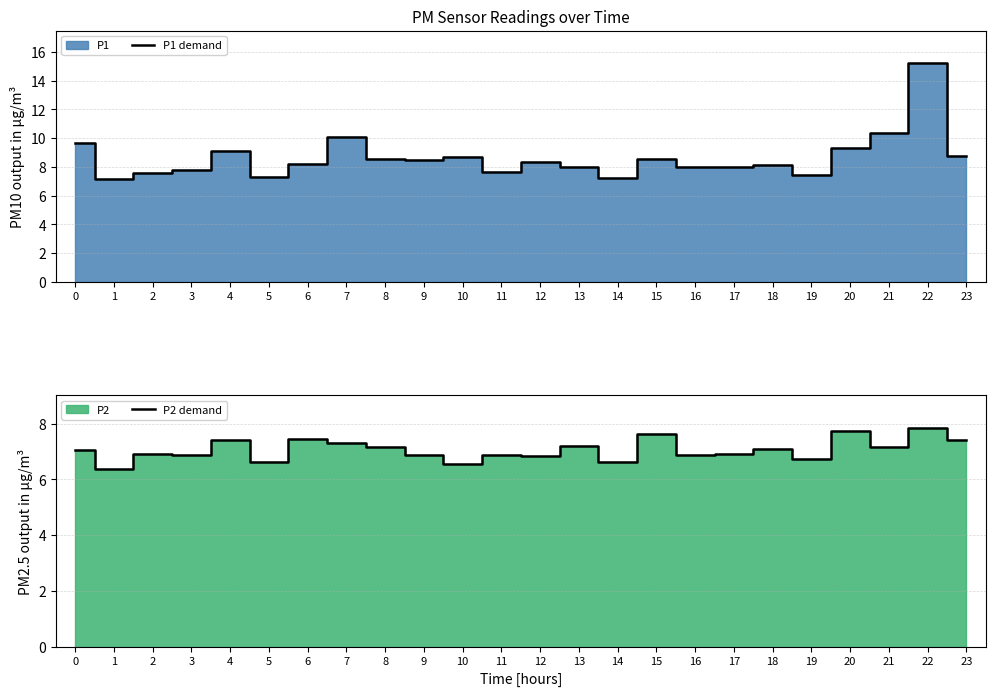

Reading left to right, what are all the values shown in this chart?

P1 demand: 9.7	7.2	7.6	7.8	9.1	7.3	8.2	10.1	8.6	8.5	8.7	7.7	8.3	8.0	7.2	8.6	8.0	8.0	8.2	7.5	9.3	10.3	15.2	8.7
P2 demand: 7.1	6.4	6.9	6.9	7.4	6.6	7.5	7.3	7.2	6.9	6.6	6.9	6.8	7.2	6.6	7.7	6.9	6.9	7.1	6.8	7.8	7.2	7.8	7.4